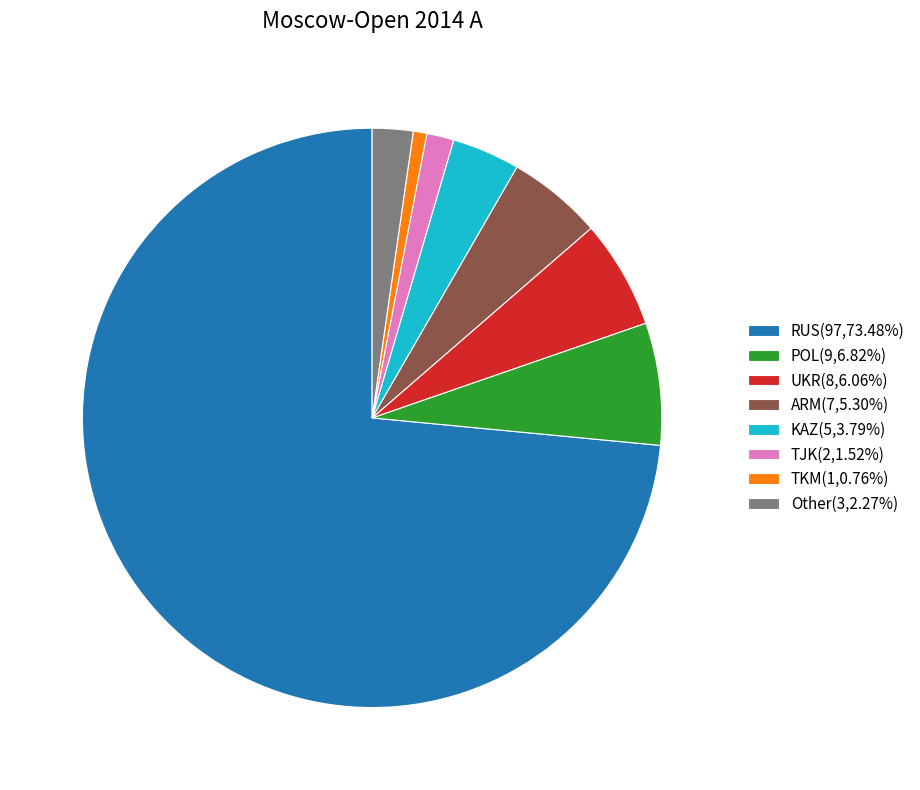

What is the largest slice in the pie chart?

RUS